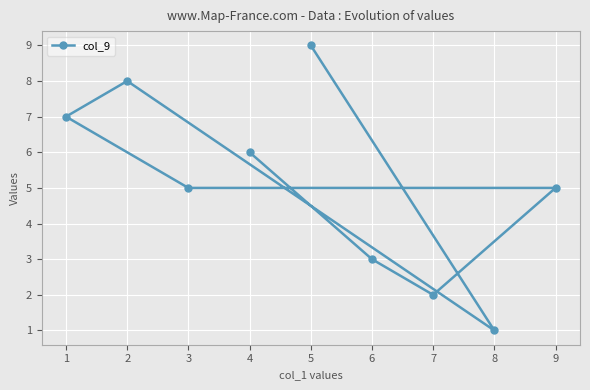

What is the sum of all values?

46